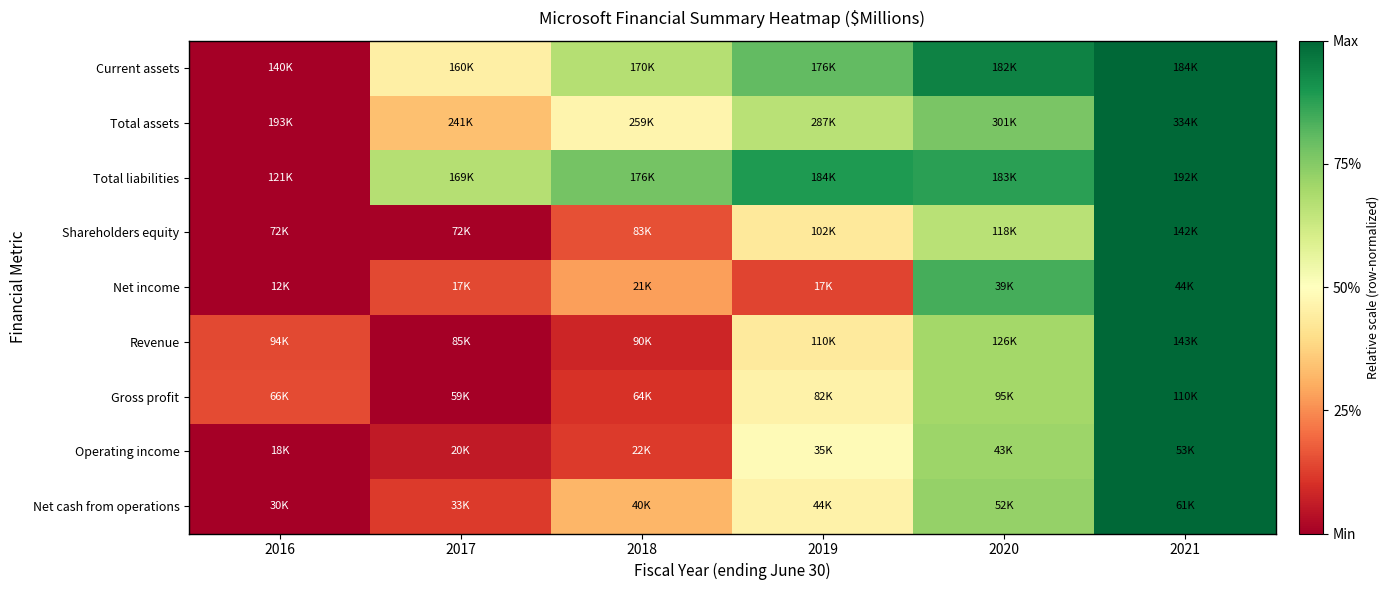

At which category is the sum across all series the highest?

2021